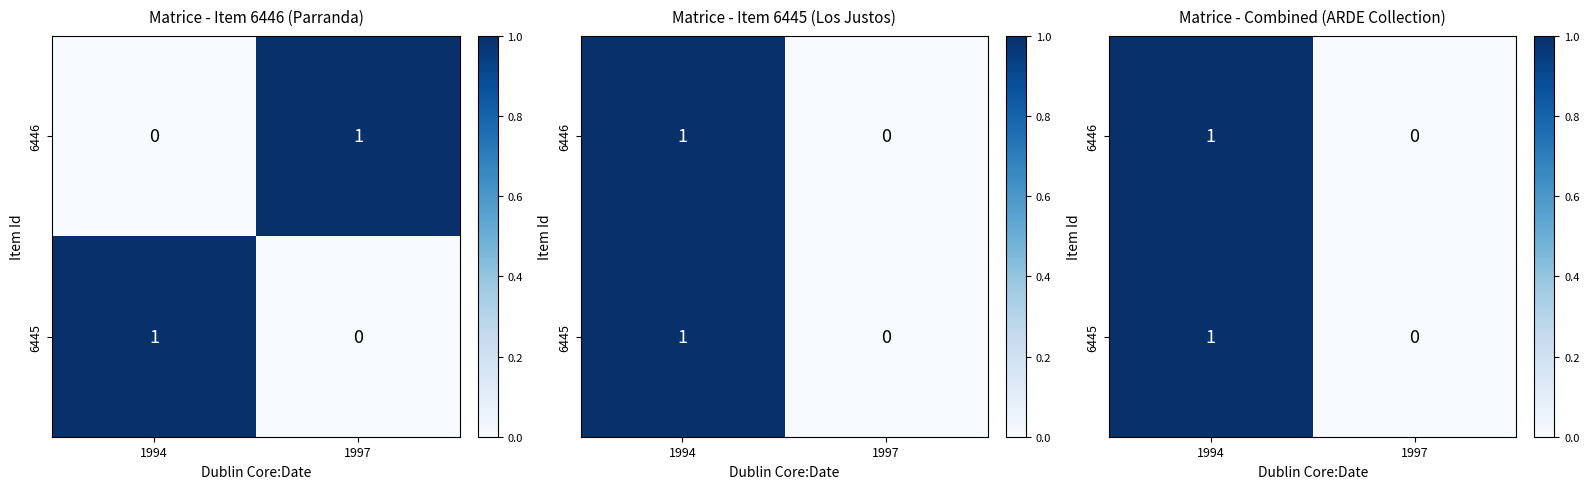

Rank the series at 1997 from highest to lowest value.

6446, 6445